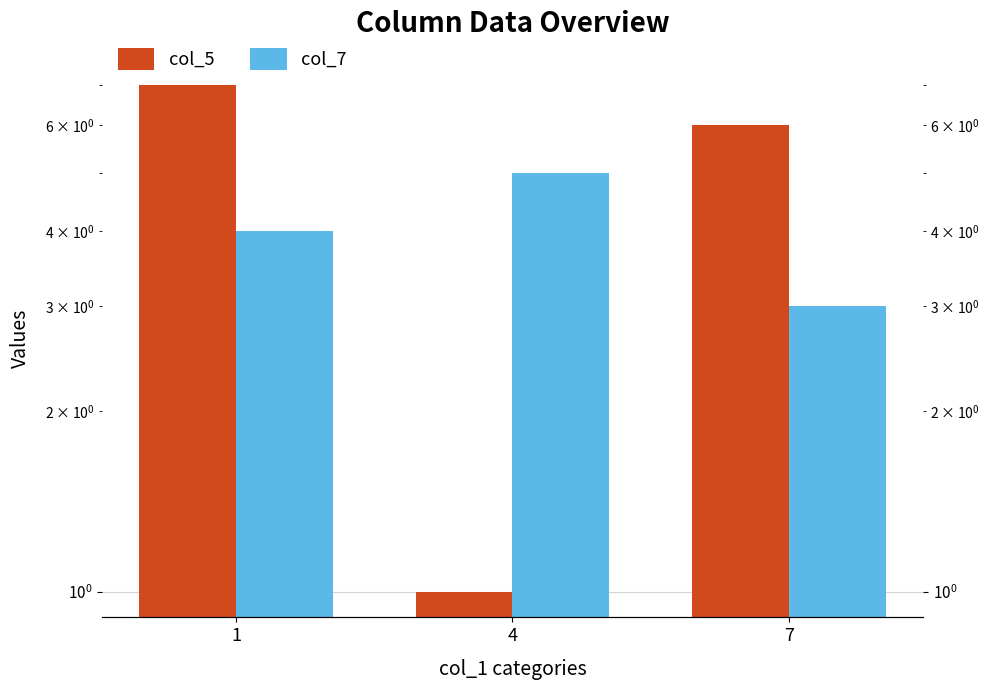

Which label corresponds to the largest value in the chart?

1